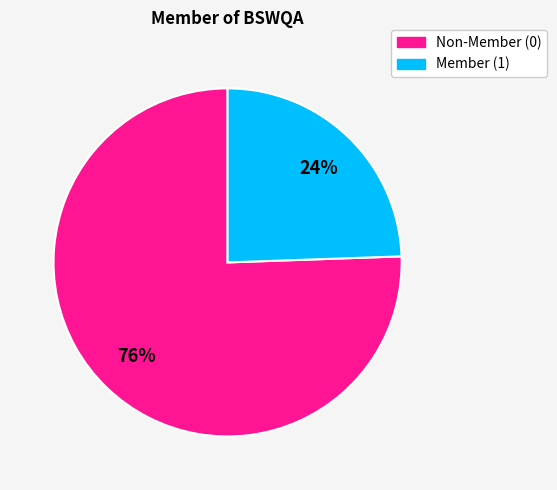

To the nearest percent, what portion does Member (1) represent?

24%